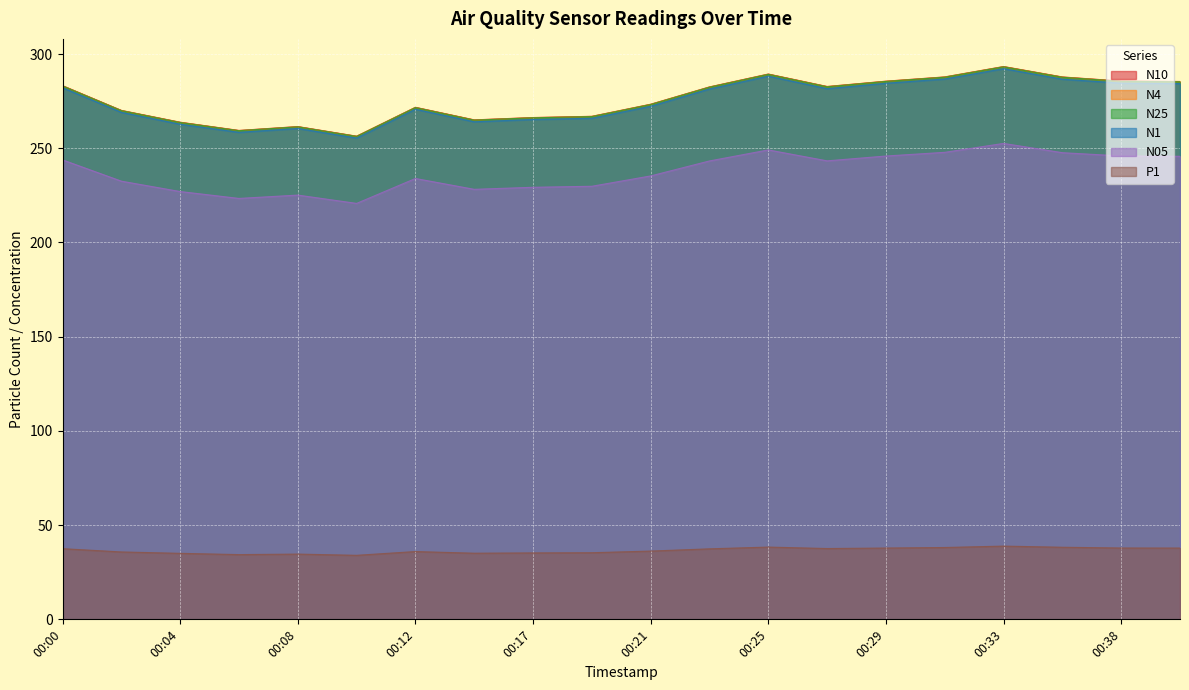

At how many categories does at least one series exceed 221?

20